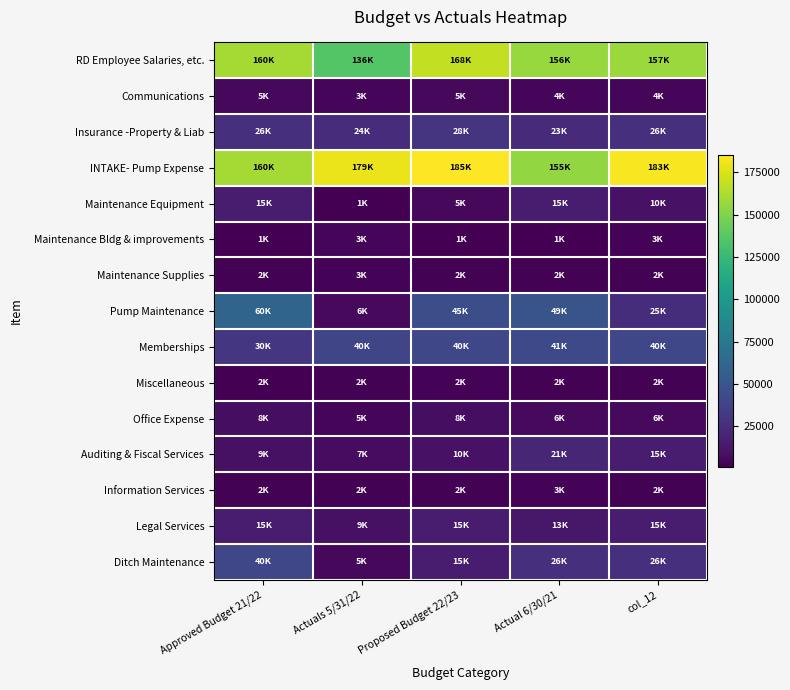

What is the total value across all series at Actual 6/30/21?

517099.5